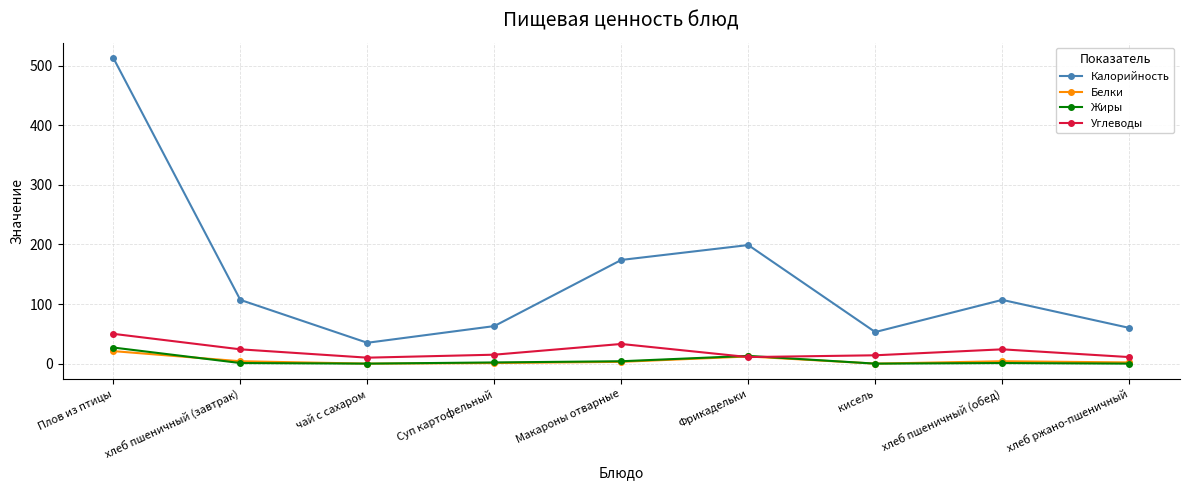

What is the label of the 2nd point from the left?

хлеб пшеничный (завтрак)